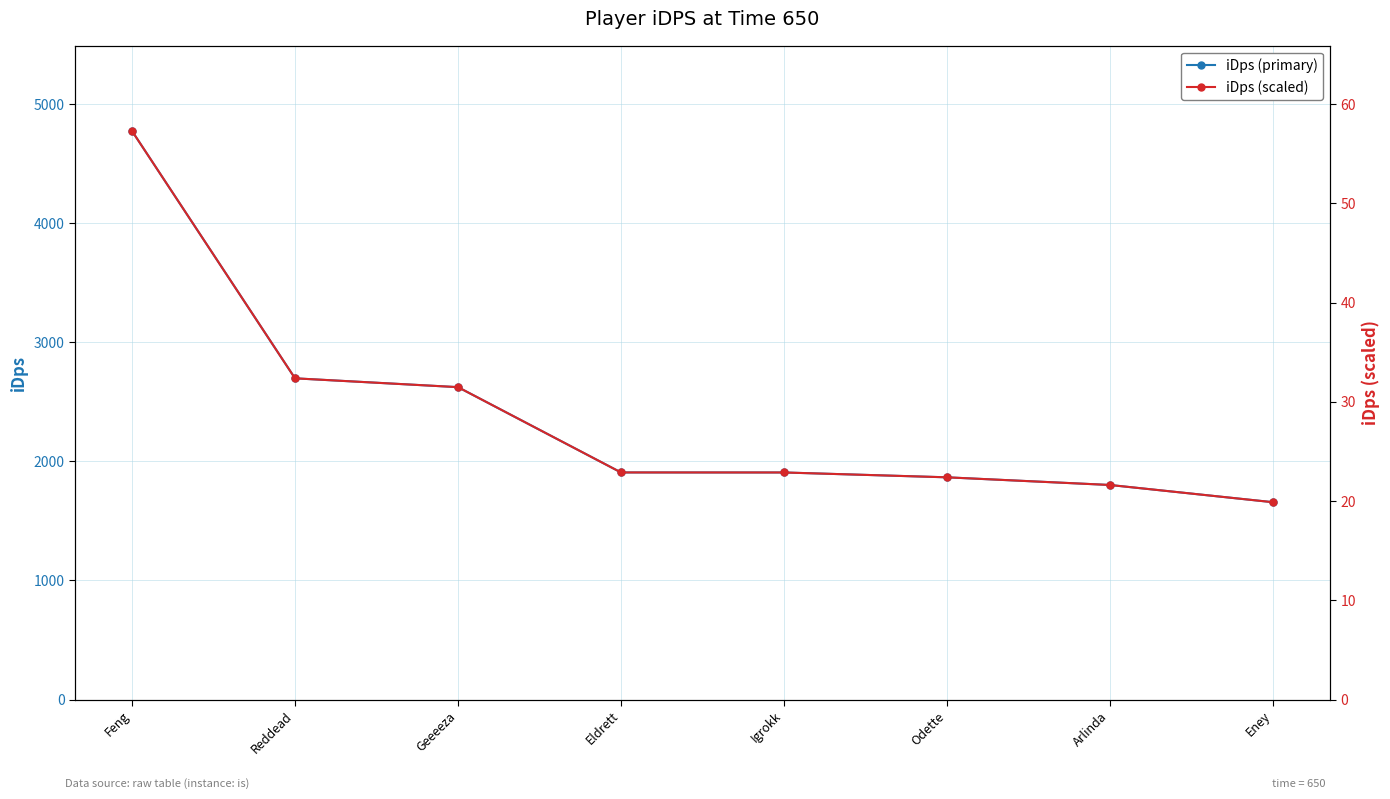

How many data points in iDps (primary) are less than 1906?

3